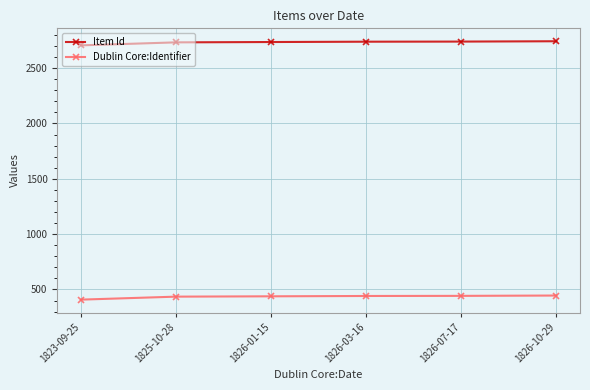

What is the value of the Item Id point at the 6th from the left?

2743